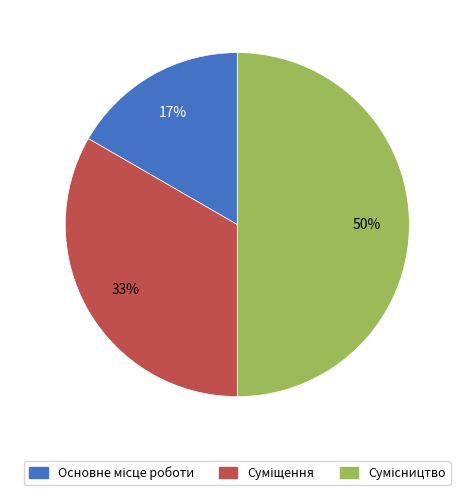

To the nearest percent, what is the difference between the largest and smallest slice percentages?

33%